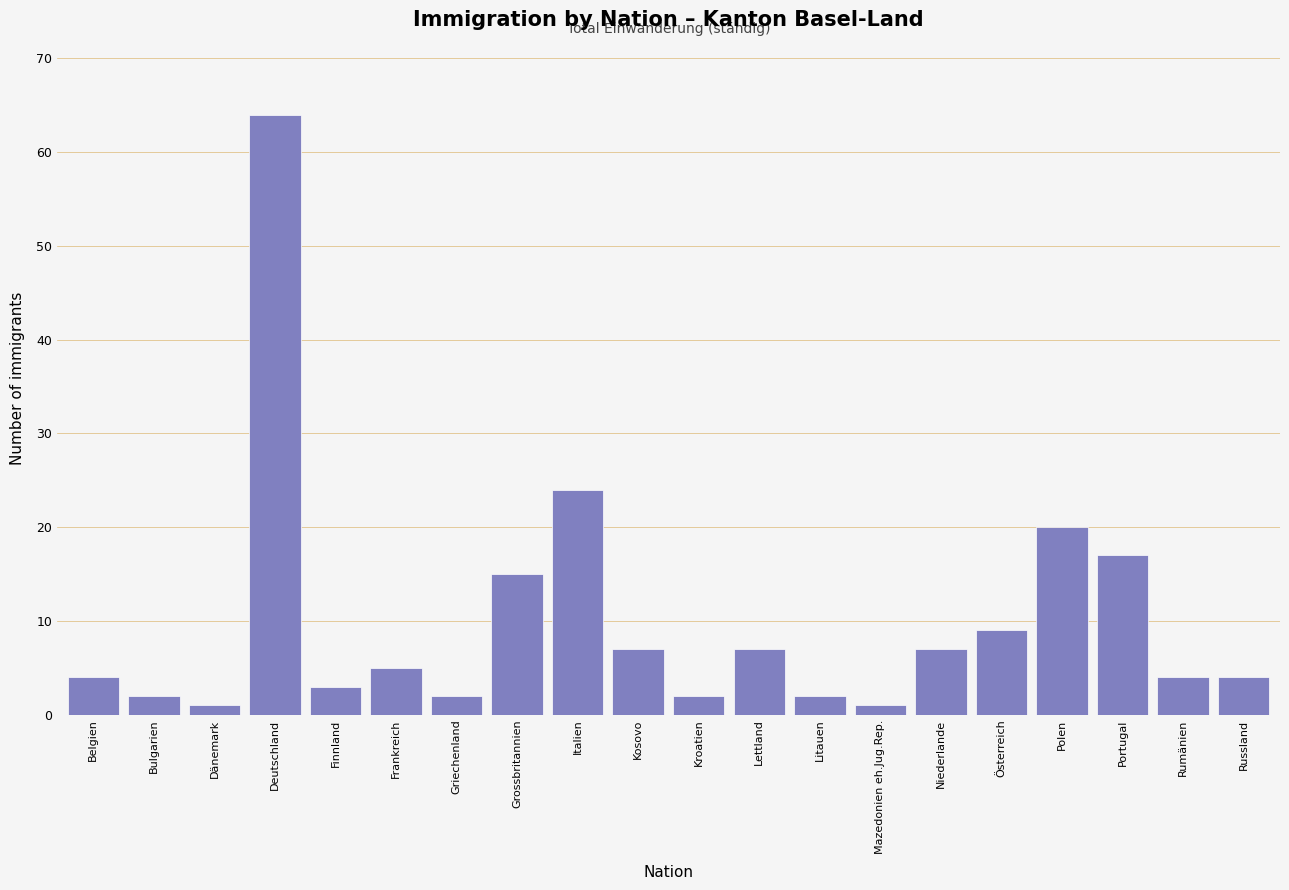

Reading right to left, transcribe all the data shown in this chart.

Russland=4	Rumänien=4	Portugal=17	Polen=20	Österreich=9	Niederlande=7	Mazedonien eh.Jug.Rep.=1	Litauen=2	Lettland=7	Kroatien=2	Kosovo=7	Italien=24	Grossbritannien=15	Griechenland=2	Frankreich=5	Finnland=3	Deutschland=64	Dänemark=1	Bulgarien=2	Belgien=4